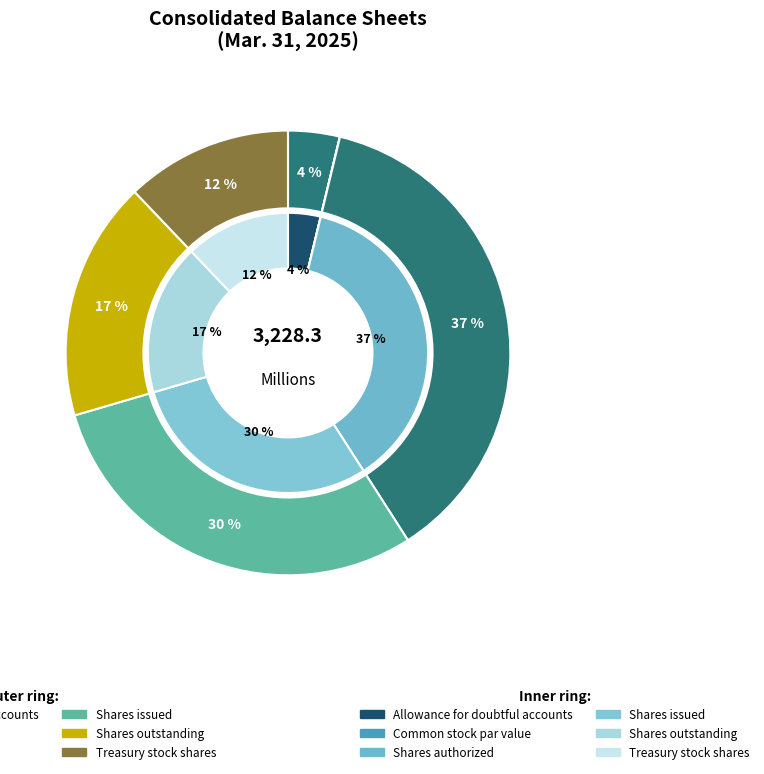

What is the smallest slice in the pie chart?

Common stock par value